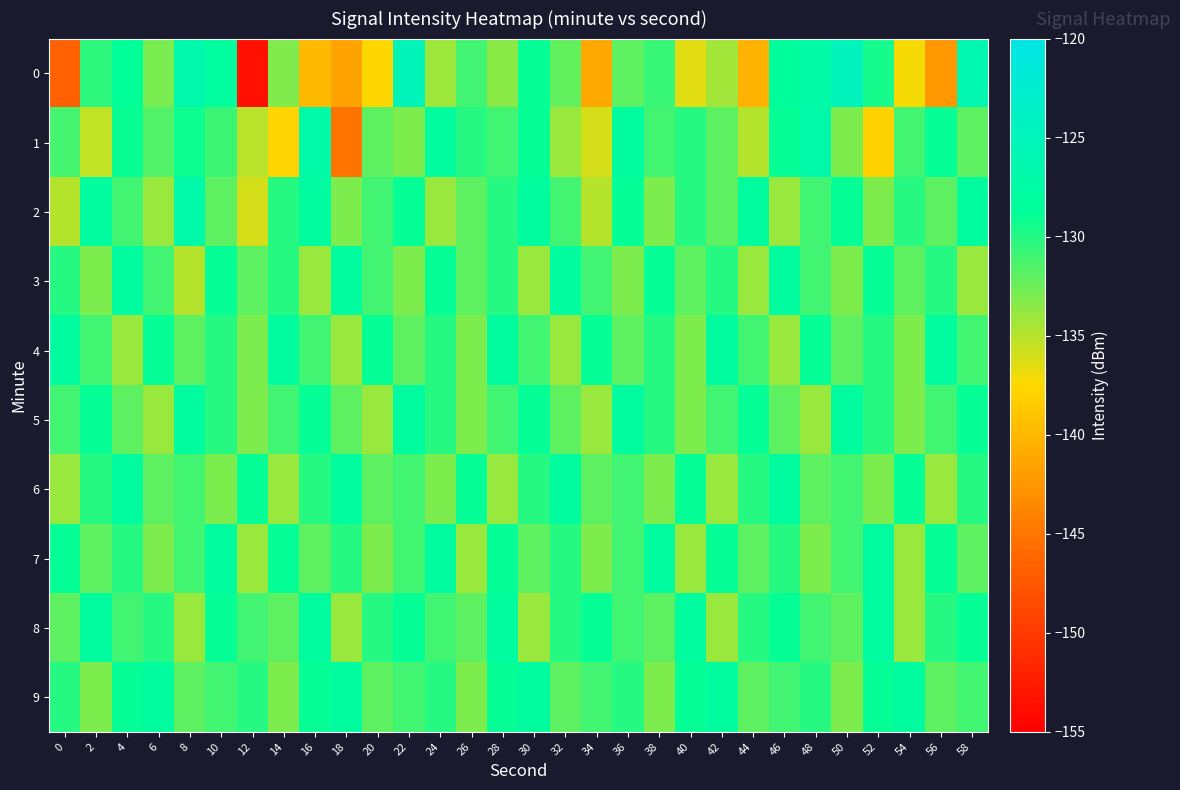

How many distinct data groups are displayed?

10